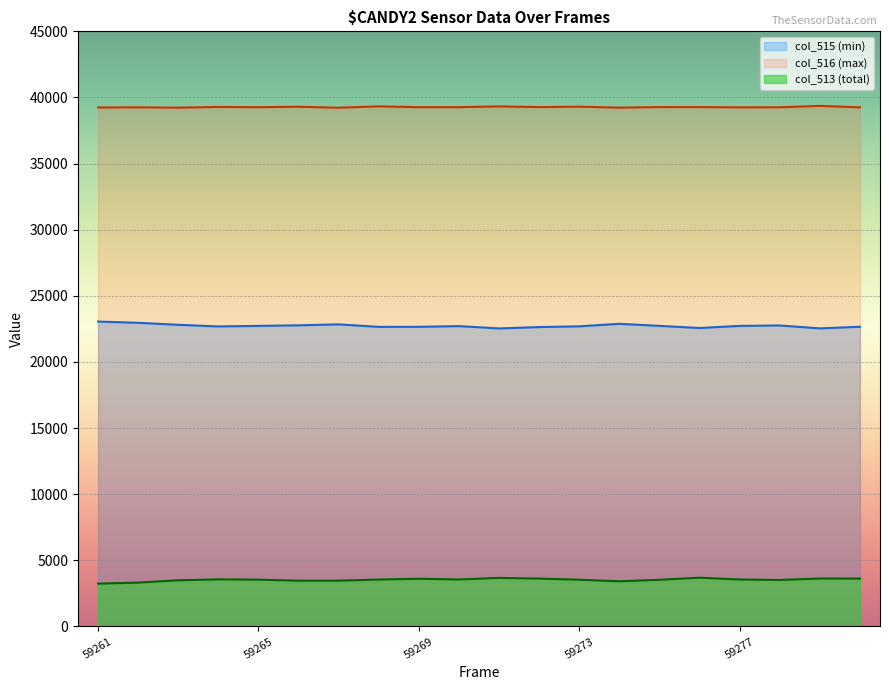

How many values in the col_515 (min) series are below 22729?

10